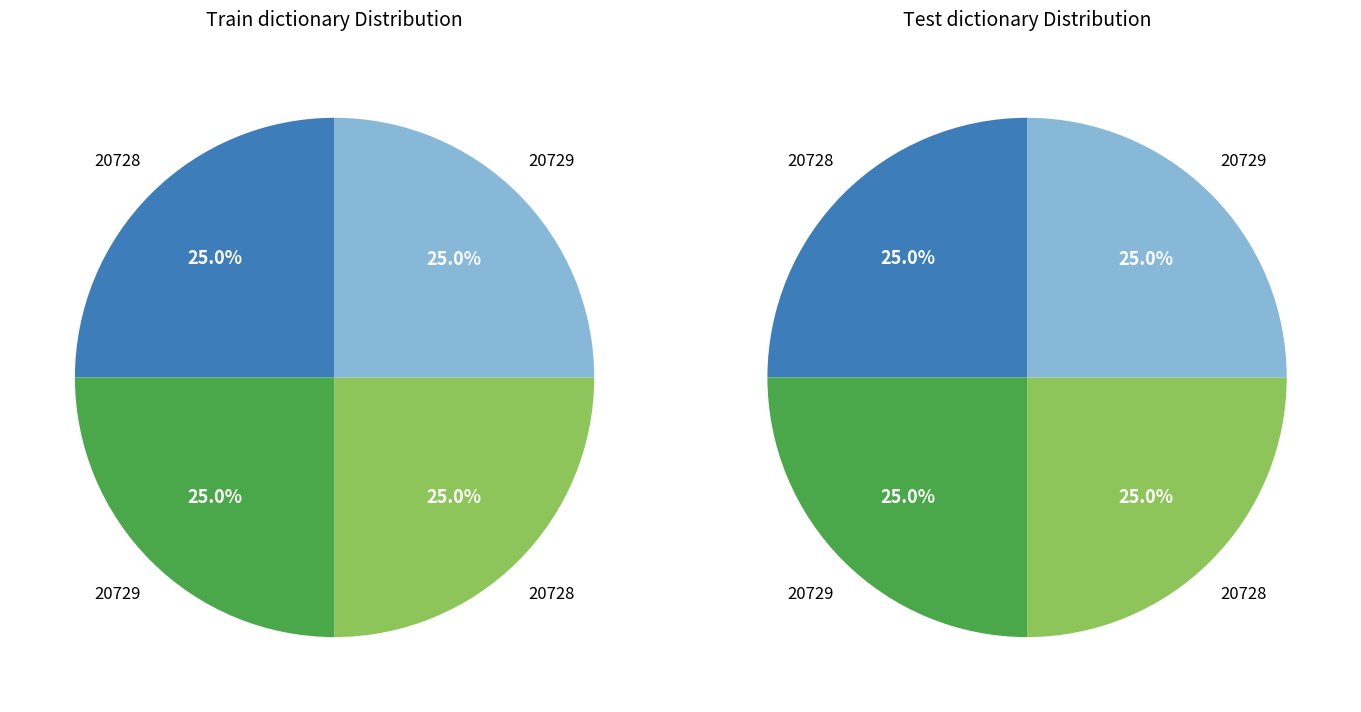

How much of the chart is everything except 1?

50.0%